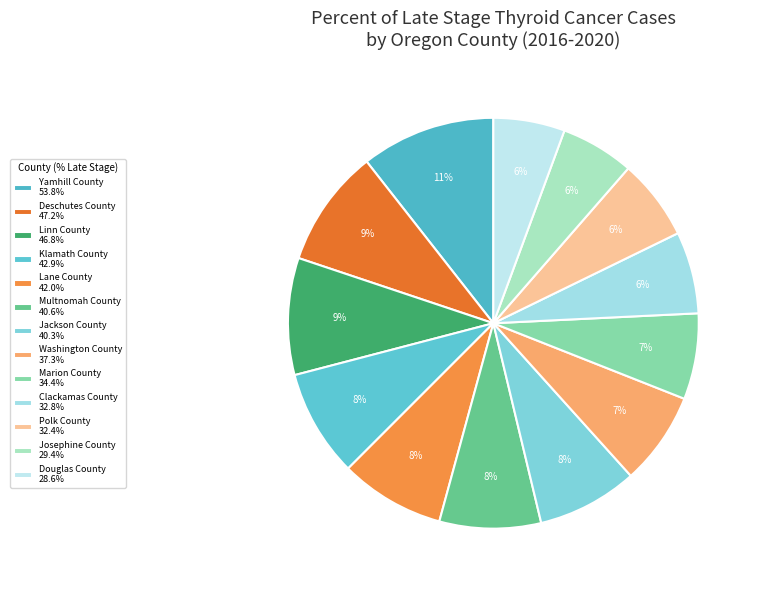

How many slices are in this pie chart?

13